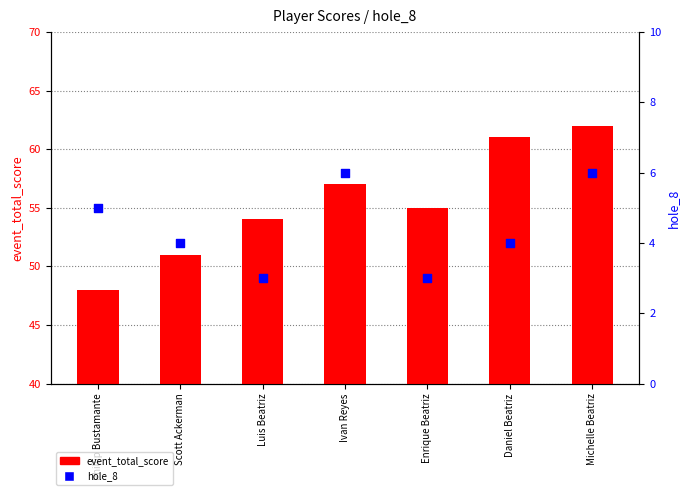

Which series has the largest total across all categories?

event_total_score